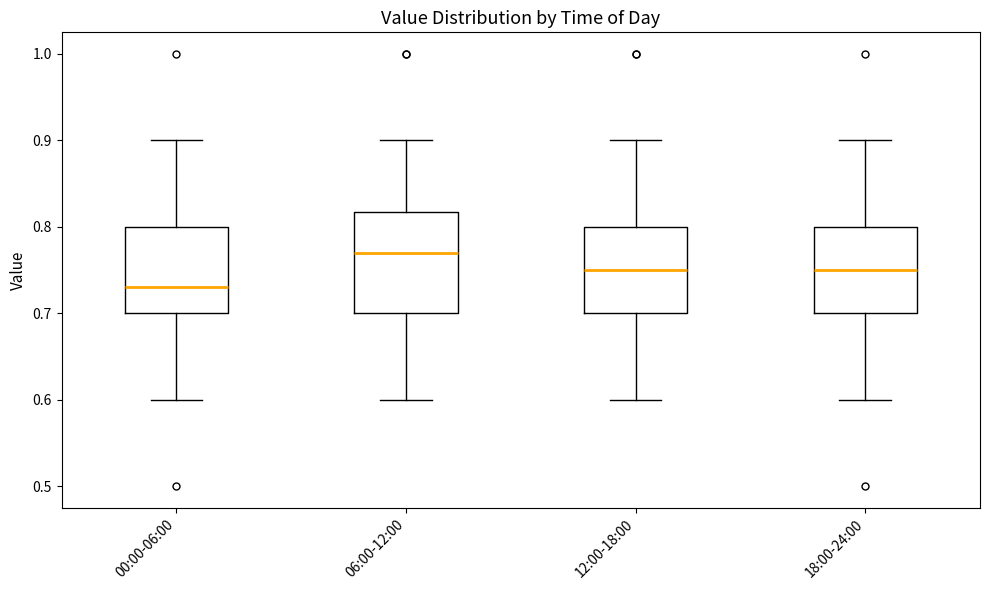

Reading left to right, read every box against the y-axis: the position of its median line, the range the box covers, and the ends of its whiskers. The values are not printed on the chart, so give them approximately, as read against the axis.

00:00-06:00: median 0.73, box 0.70 to 0.80, whiskers 0.60 to 0.90
06:00-12:00: median 0.77, box 0.70 to 0.82, whiskers 0.60 to 0.90
12:00-18:00: median 0.75, box 0.70 to 0.80, whiskers 0.60 to 0.90
18:00-24:00: median 0.75, box 0.70 to 0.80, whiskers 0.60 to 0.90